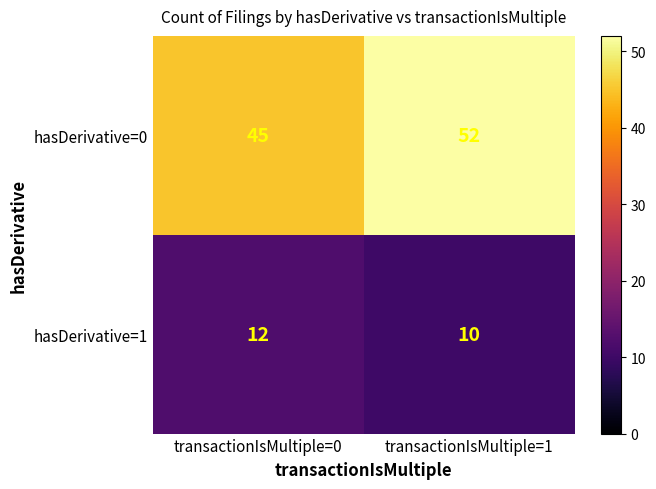

Which series changed the most between transactionIsMultiple=0 and transactionIsMultiple=1?

hasDerivative=0